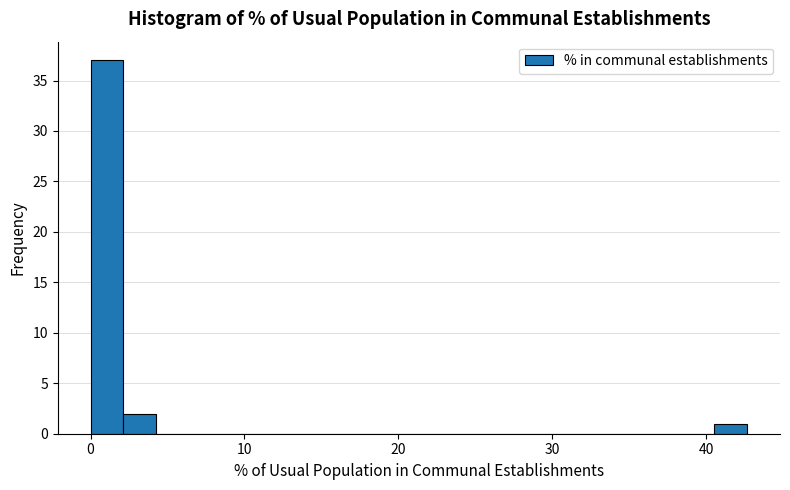

Around what value on the x-axis is the tallest bar? Give the approximate position of its centre, as read against the axis.

1